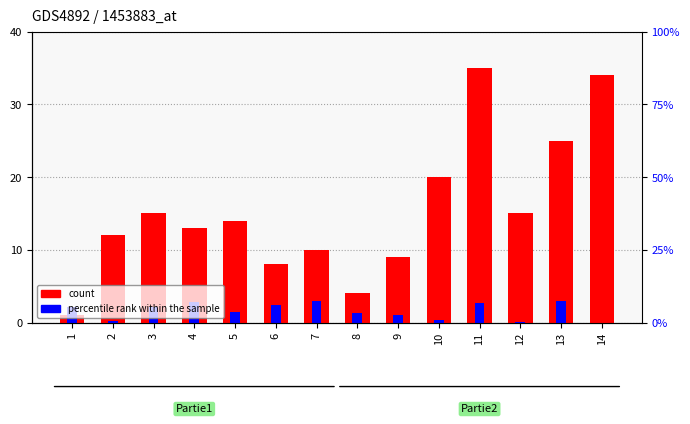

Which series has the largest total across all categories?

count